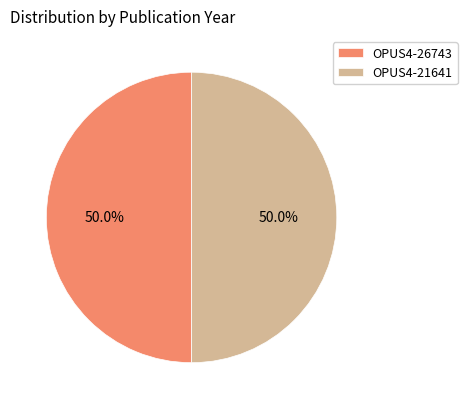

To the nearest percent, what is the combined percentage of OPUS4-21641 and OPUS4-26743?

100%